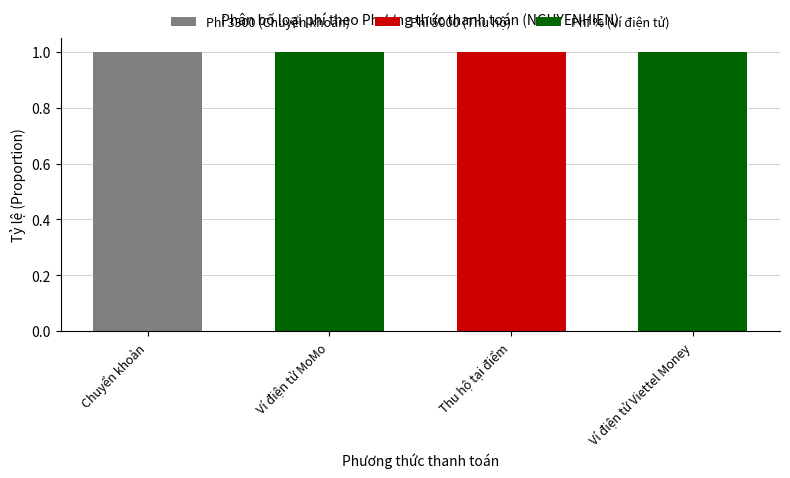

At which label does Phí 3300 (Chuyển khoản) reach its peak?

Chuyển khoản